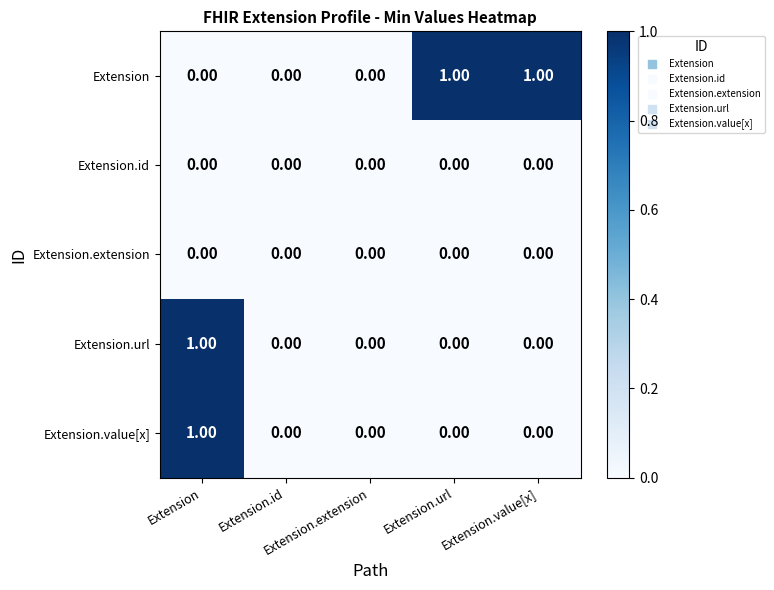

At how many categories does at least one series exceed 0?

3